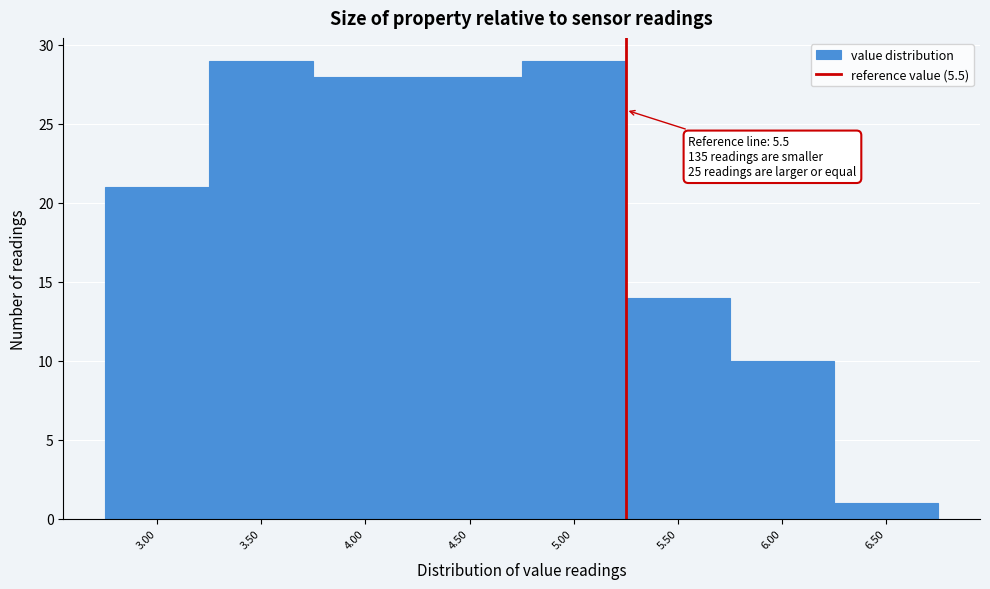

Reading left to right, extract all data points from this chart.

3.00=21	3.50=29	4.00=28	4.50=28	5.00=29	5.50=14	6.00=10	6.50=1